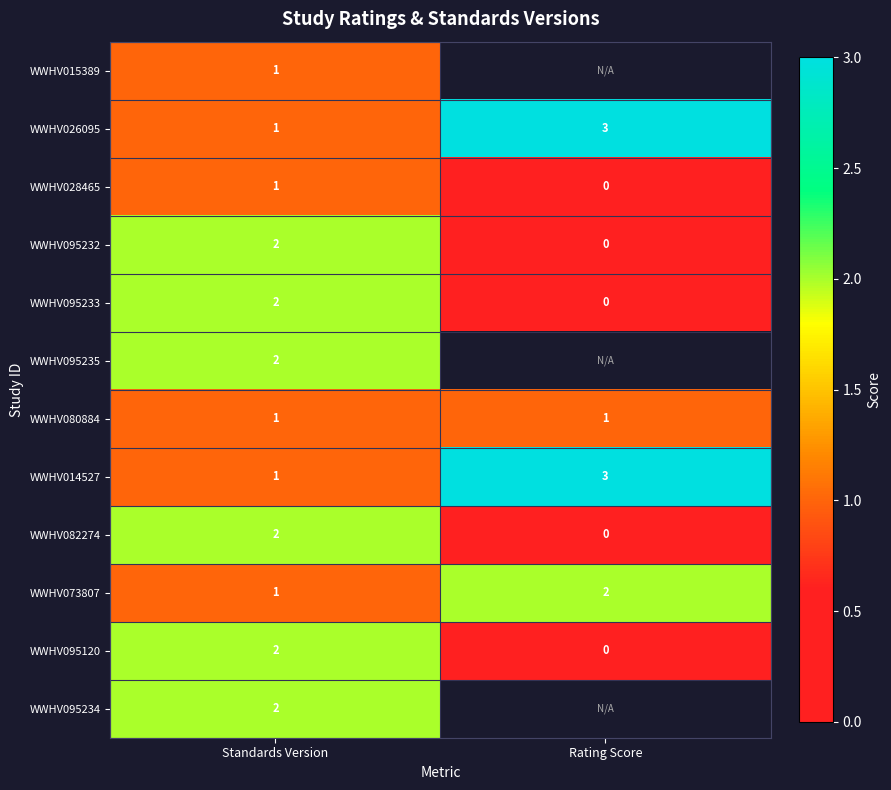

What is the total value across all series at Standards Version?

18